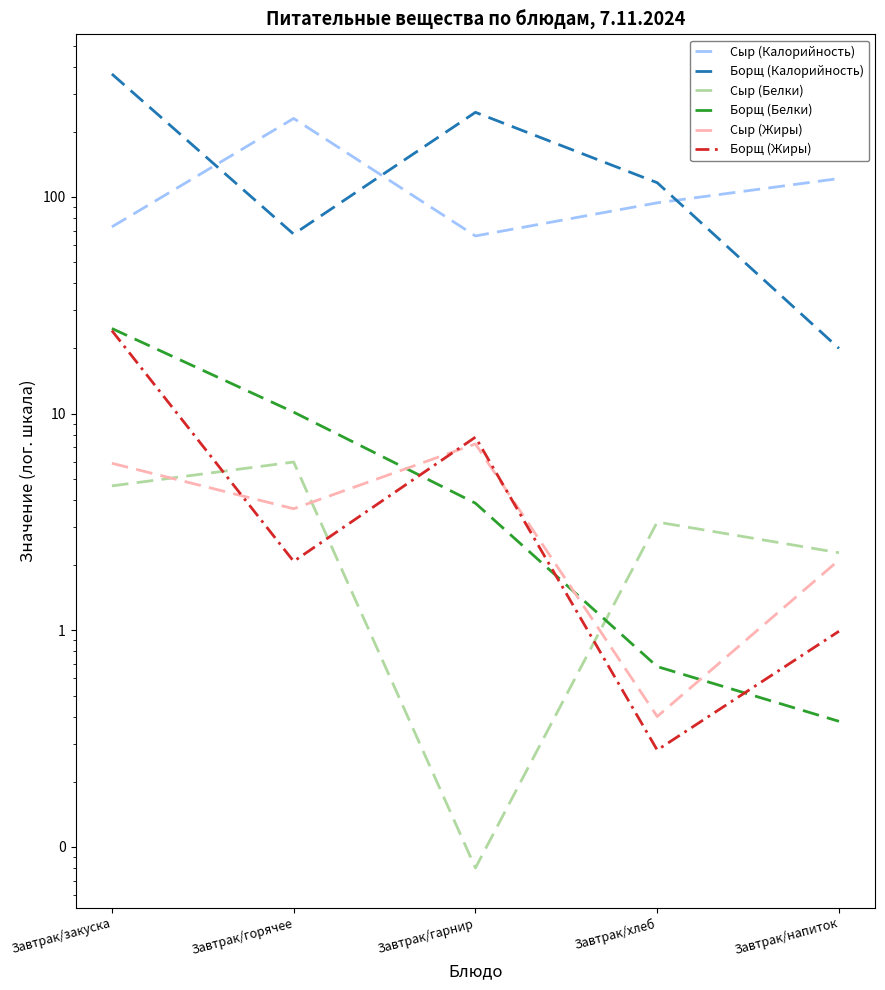

What is the difference between the Сыр (Калорийность) values at Завтрак/напиток and Завтрак/закуска?

48.9